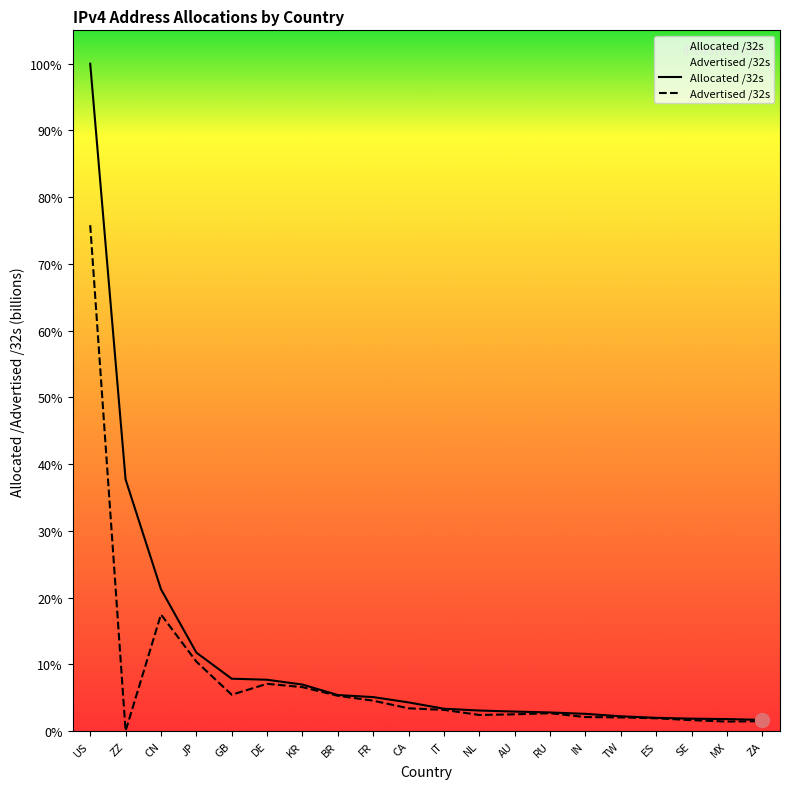

What position from the right is DE?

15